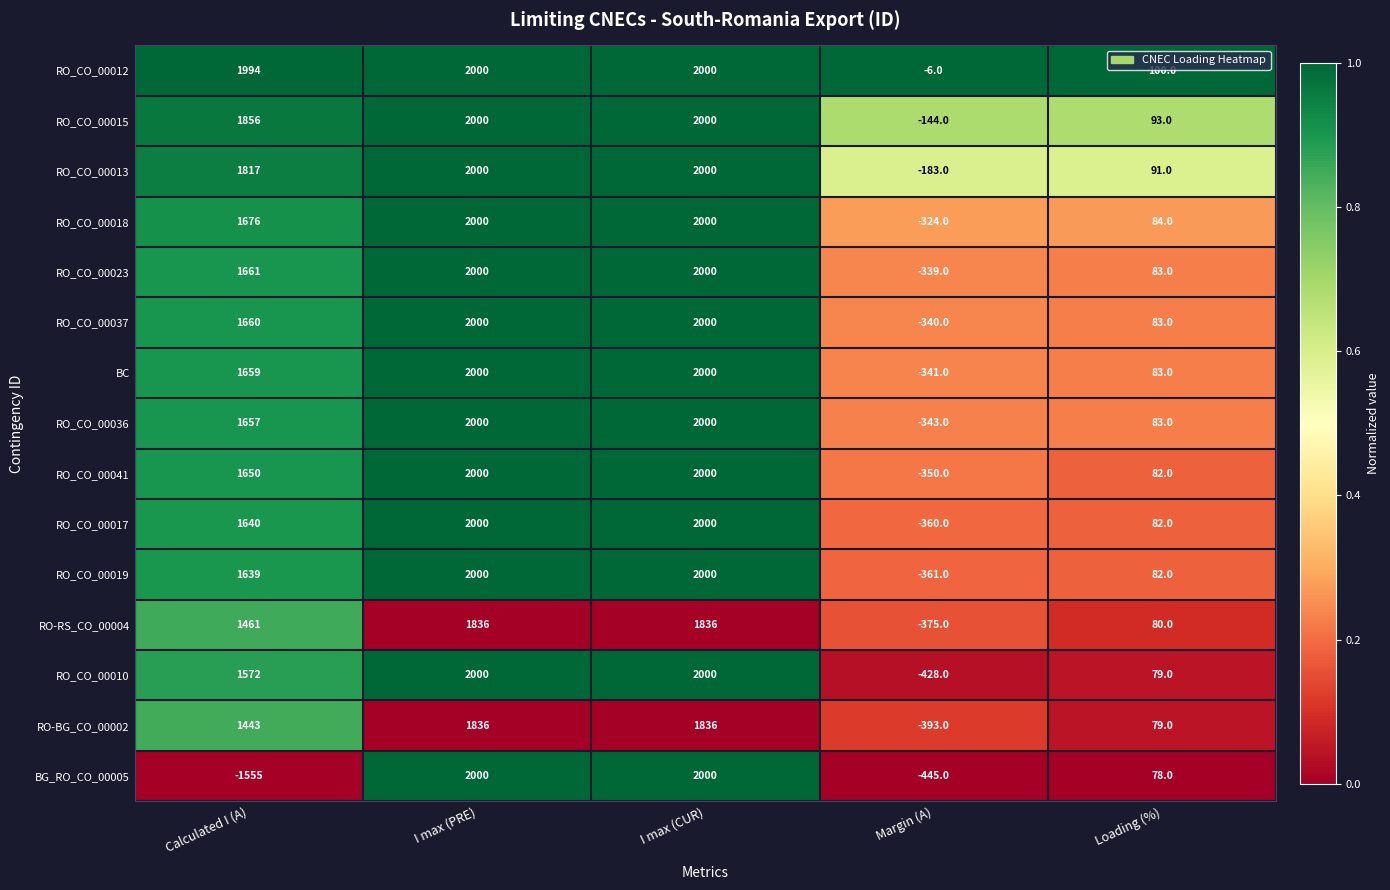

What is the greatest value displayed?

2000